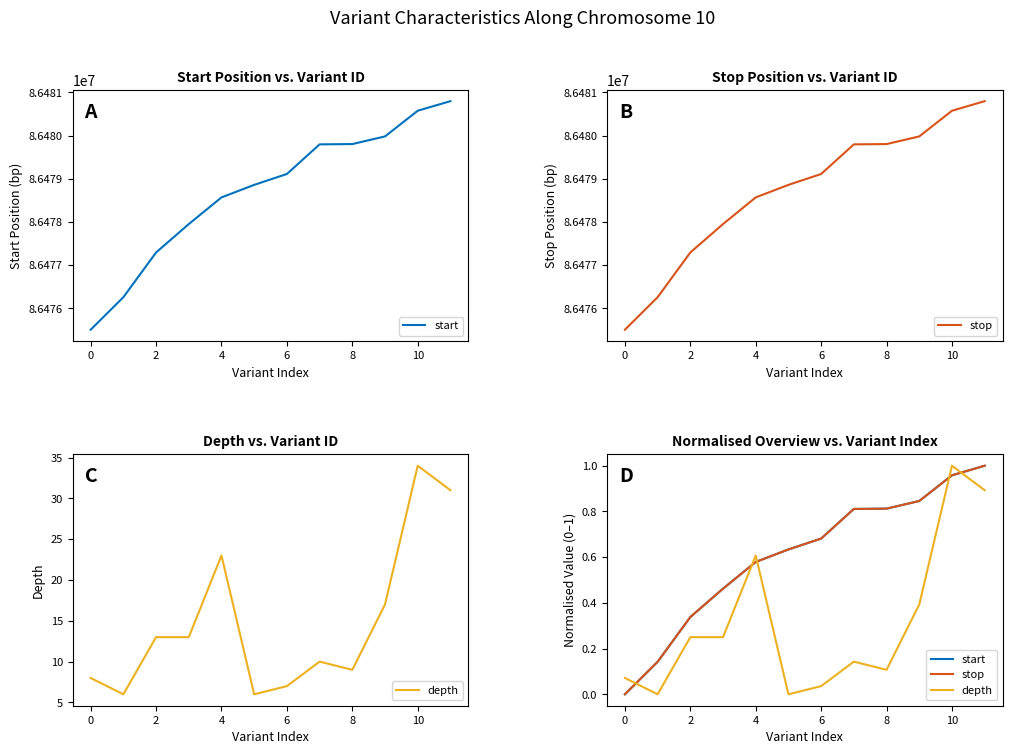

True or false: stop and start cross at least once.

False